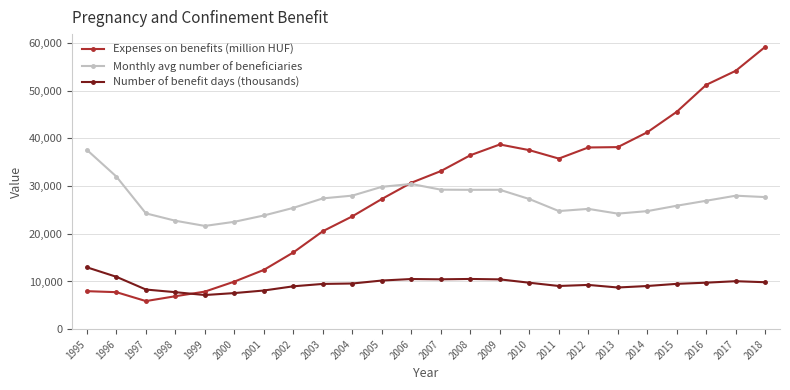

Which series has the largest range (max minus min)?

Expenses on benefits (million HUF)